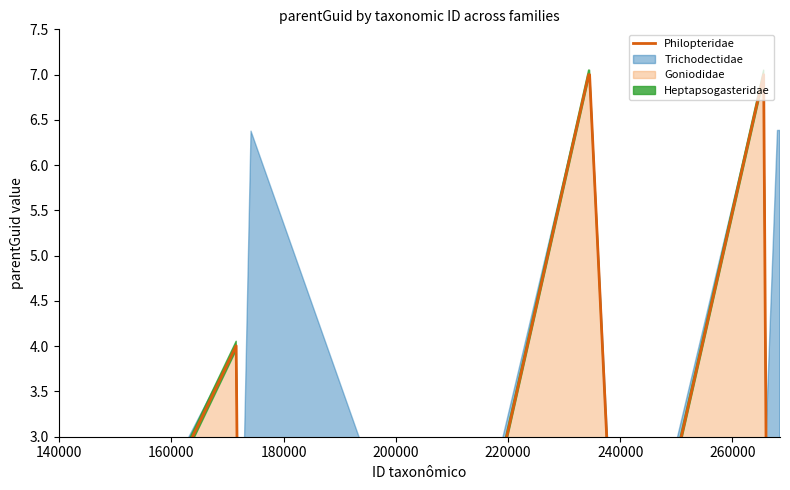

True or false: there are more than 0 points higher than both neighbors.

True